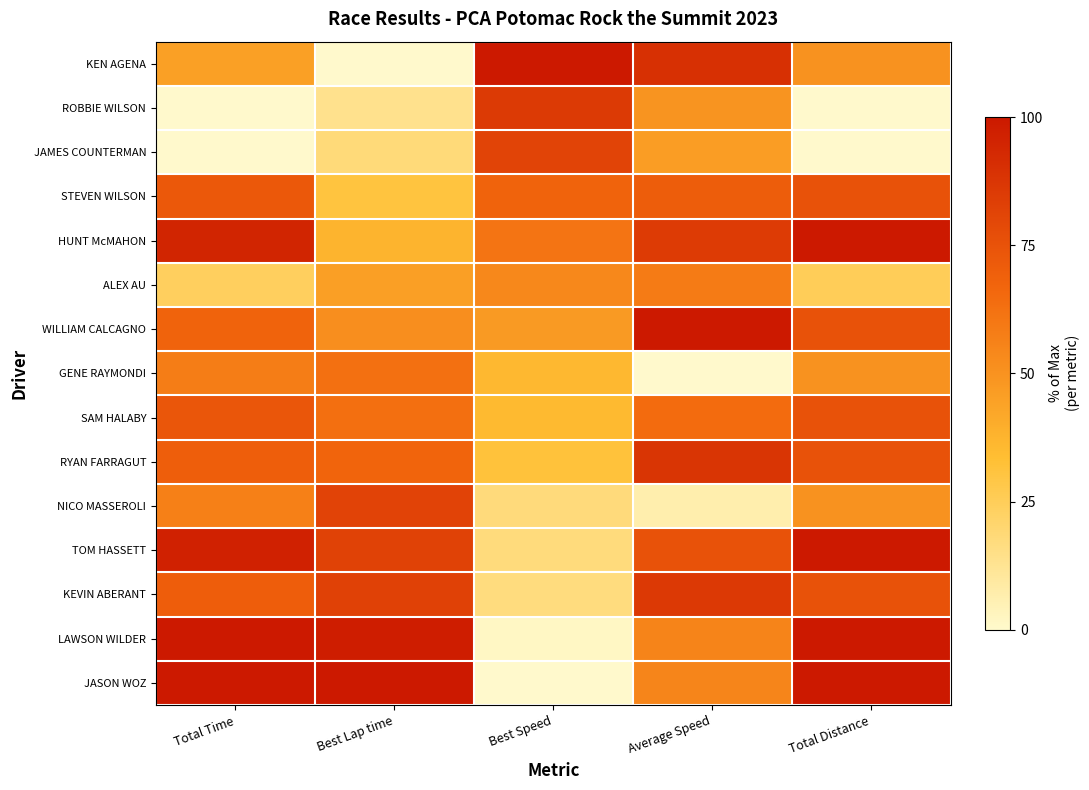

Which category has the highest value across all series?

Best Speed